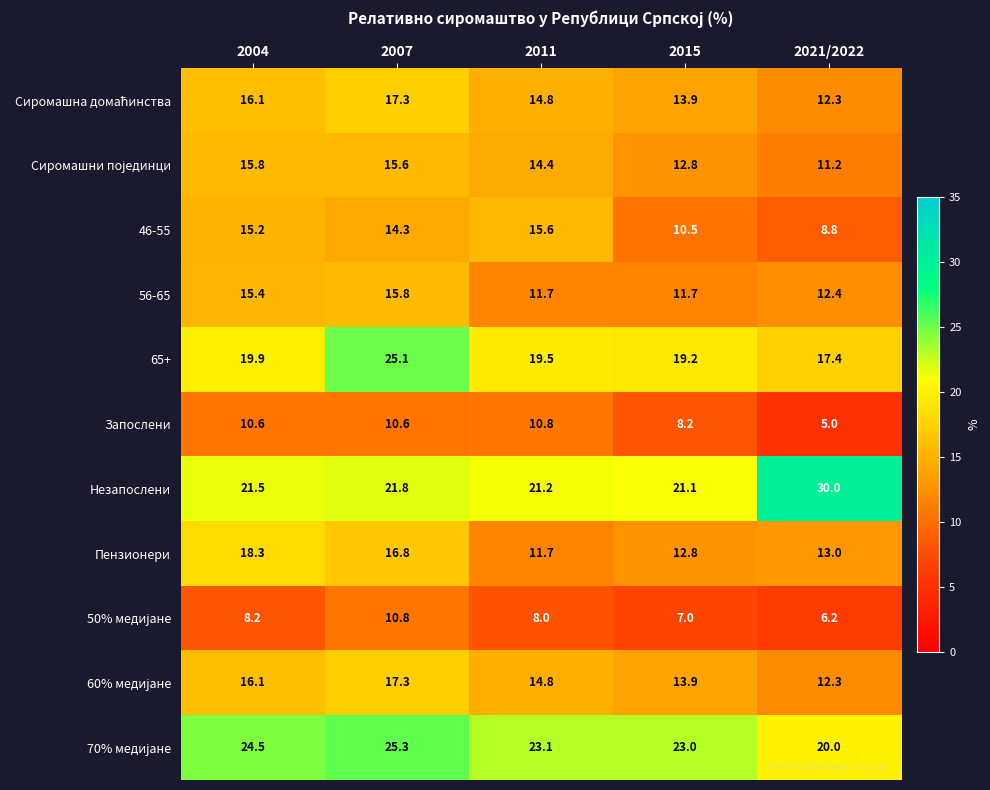

Where does the Пензионери series first go above 13?

2004